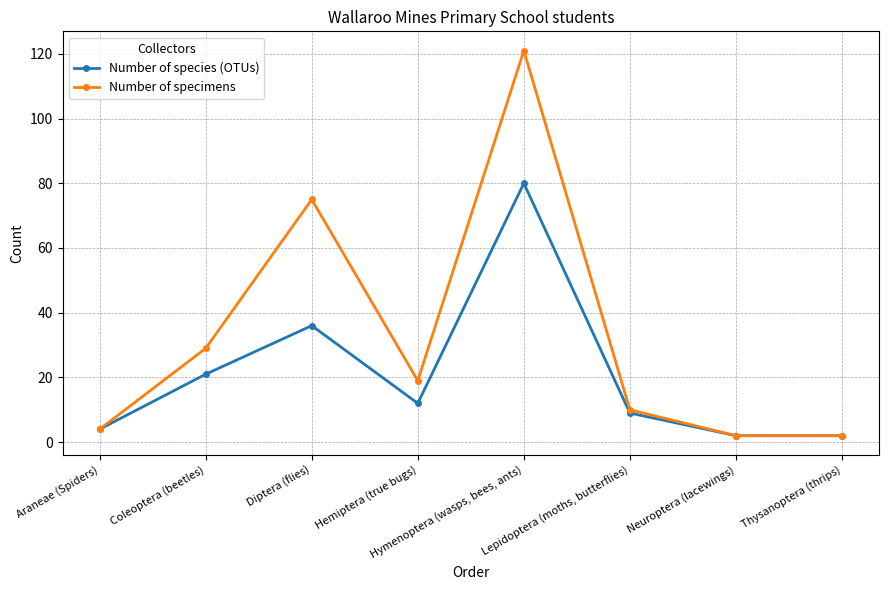

Where is the first local minimum for Number of species (OTUs)?

Hemiptera (true bugs)